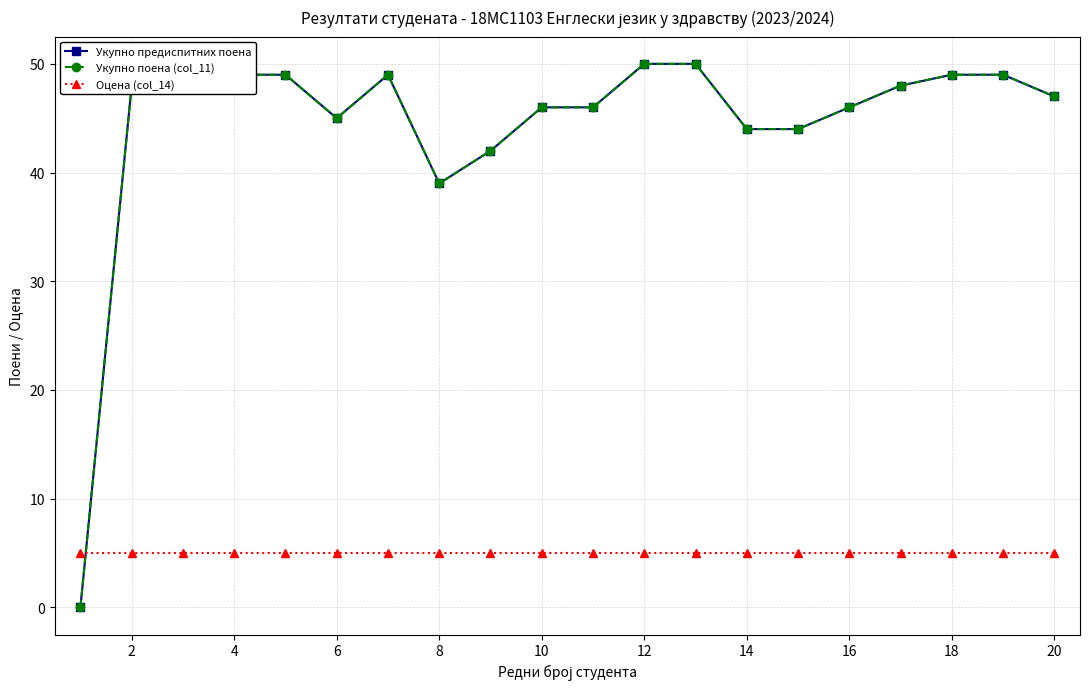

Does the chart display data point markers on the line(s)?

Yes